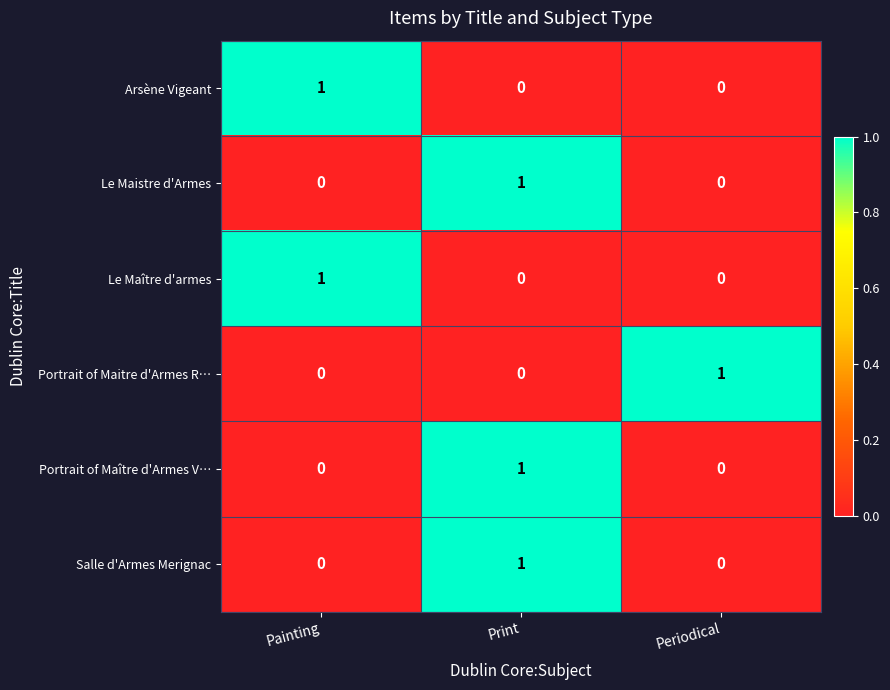

At which category is the sum across all series the highest?

Print